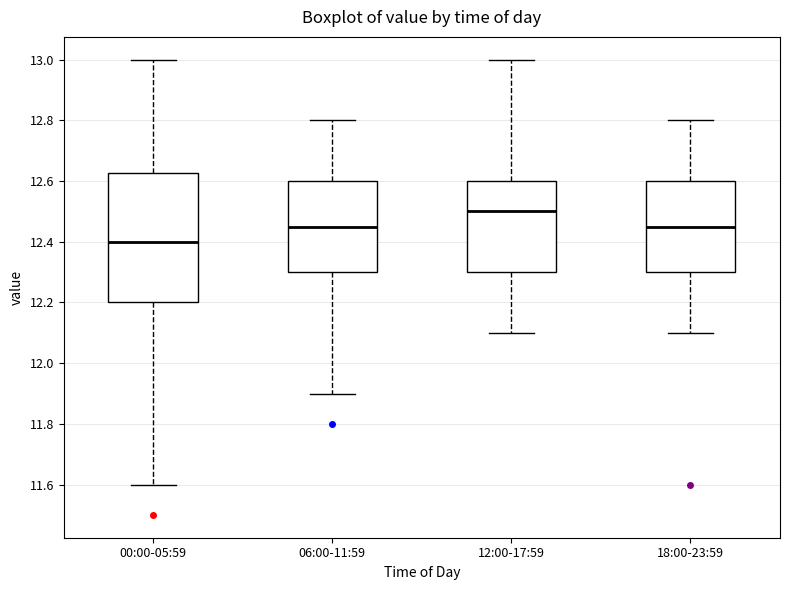

Which box is the tallest, from its lower edge to its upper edge?

00:00-05:59